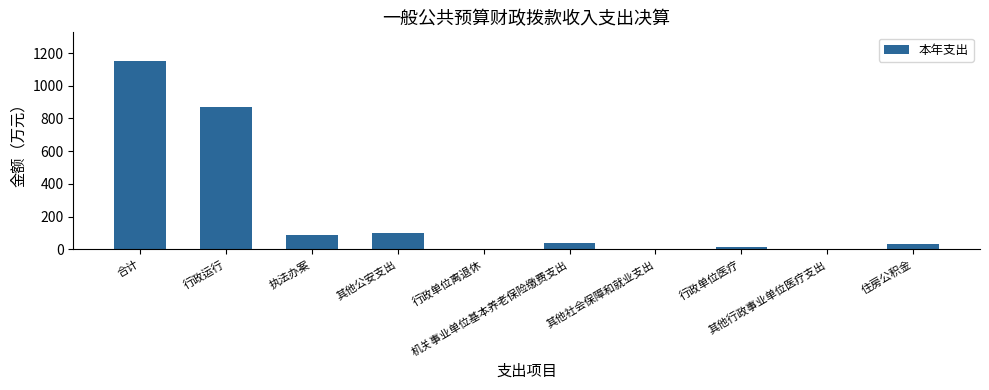

What is the maximum value shown in the chart?

1153.7